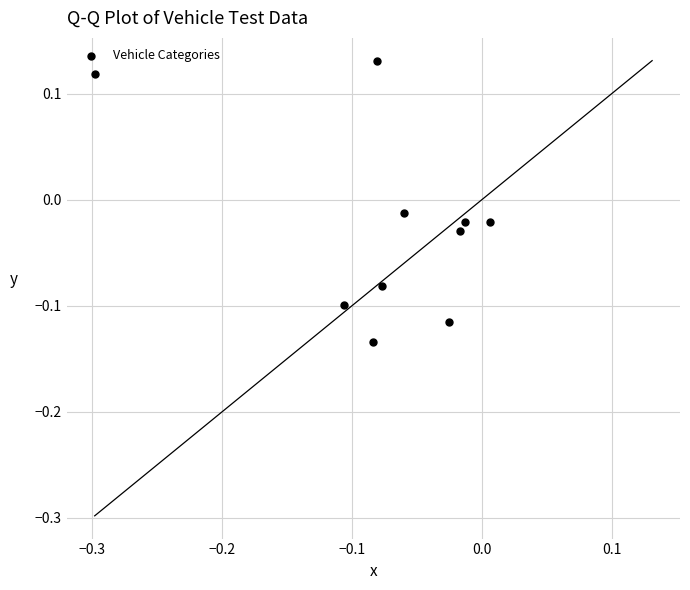

What is the range of Y values (max minus min)?

0.3